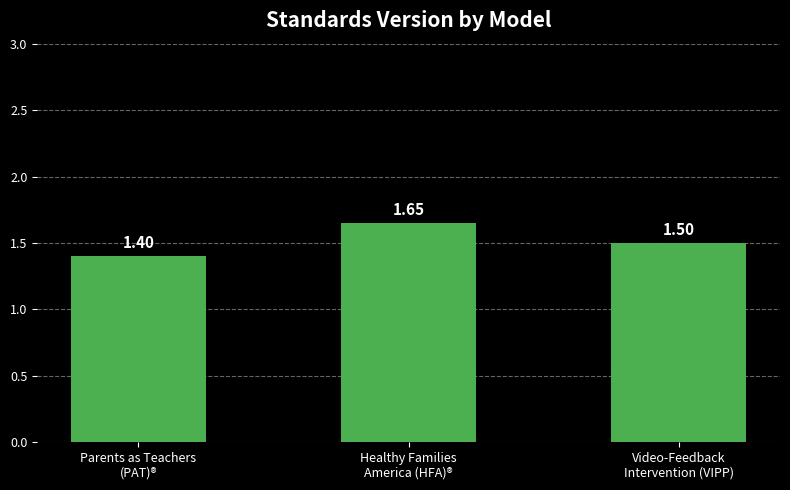

What is the average value?

1.5